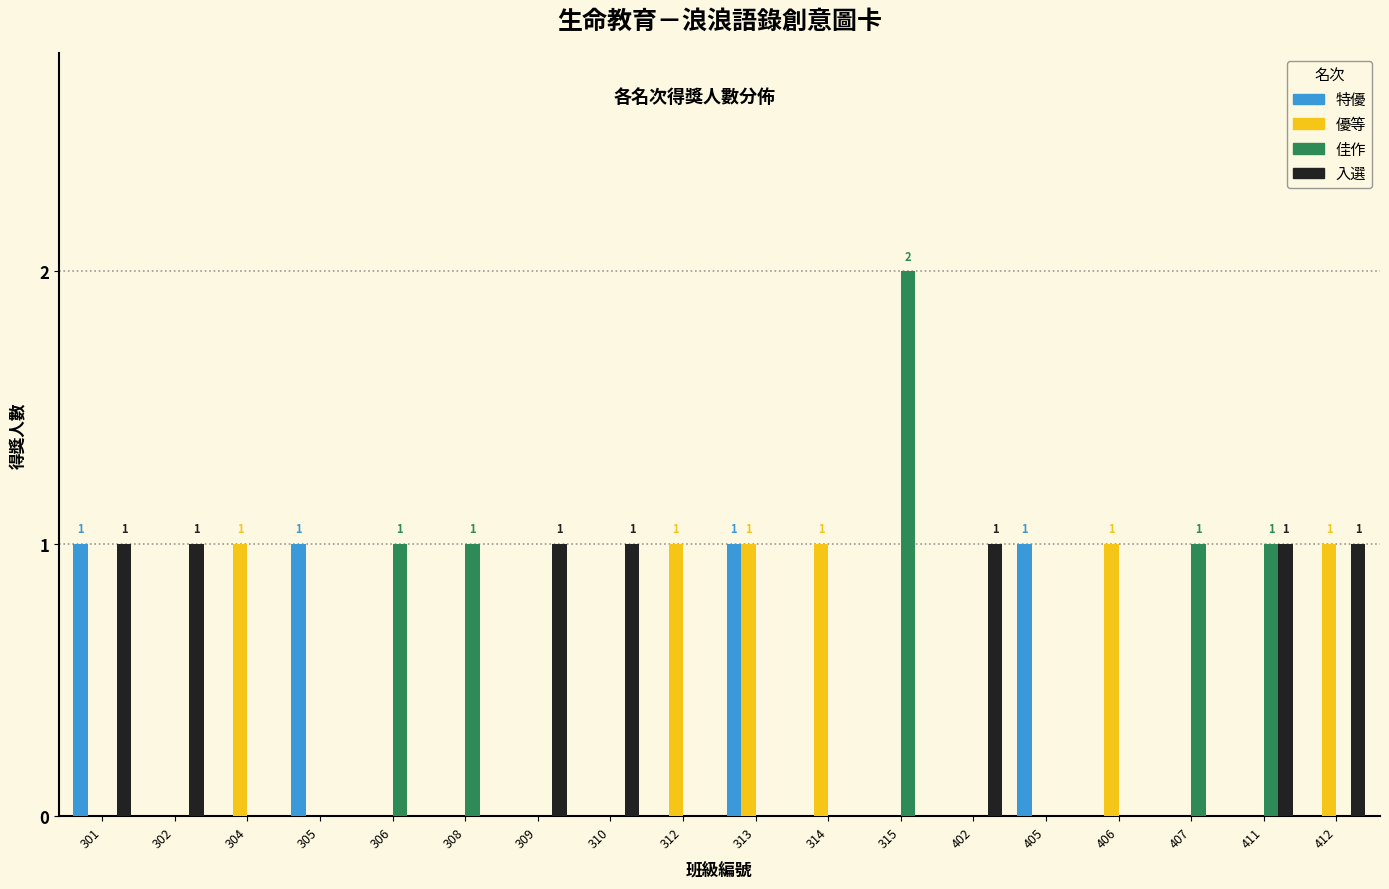

Which category has the highest value across all series?

315